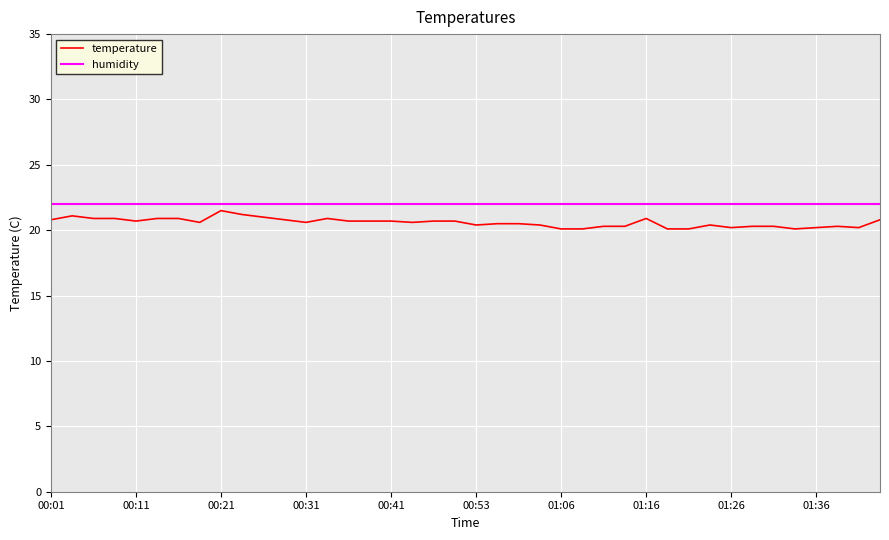

What is the difference between the maximum and minimum values in the temperature series?

1.4